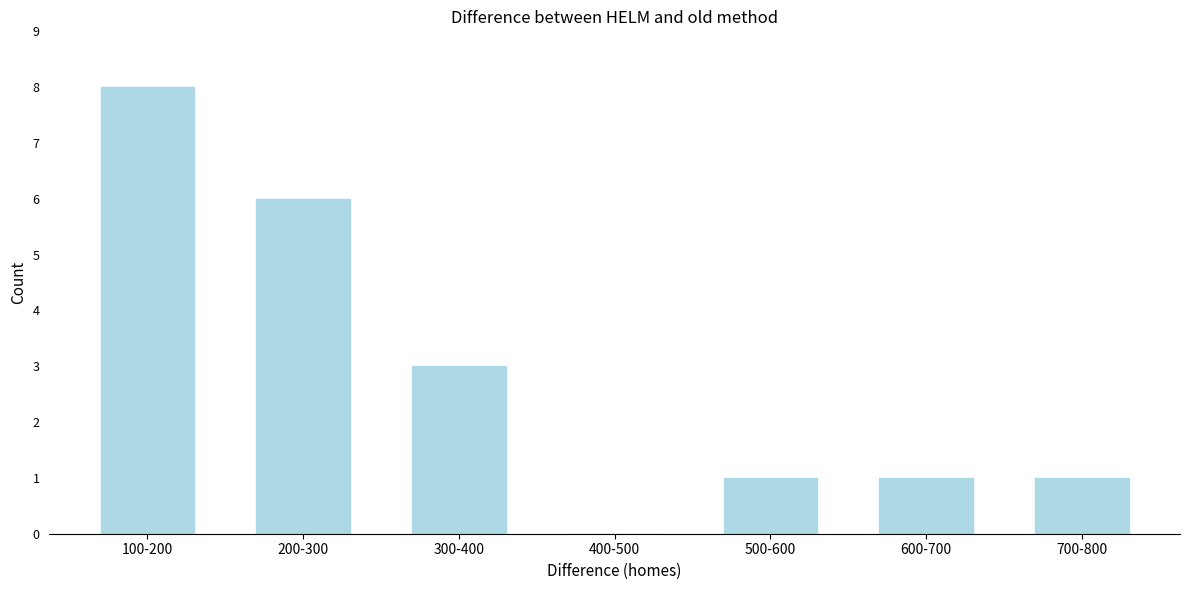

Reading left to right, what are all the values shown in this chart?

100-200=8	200-300=6	300-400=3	400-500=0	500-600=1	600-700=1	700-800=1